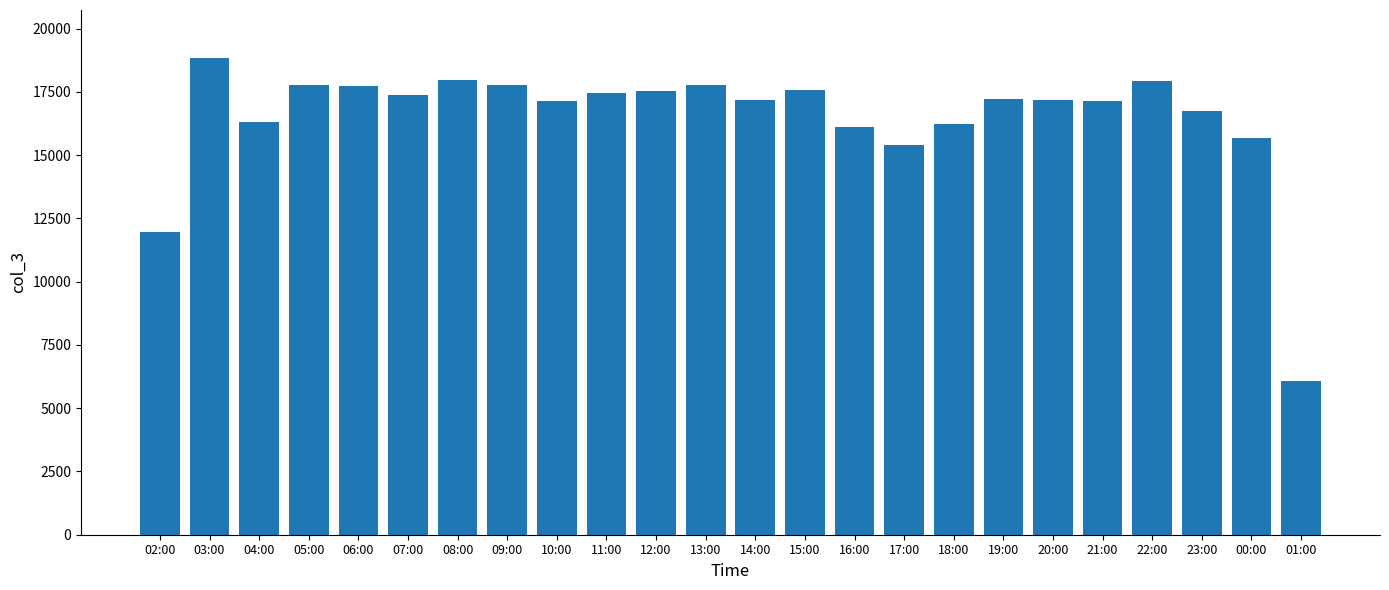

Which has a higher value, 18:00 or 12:00?

12:00